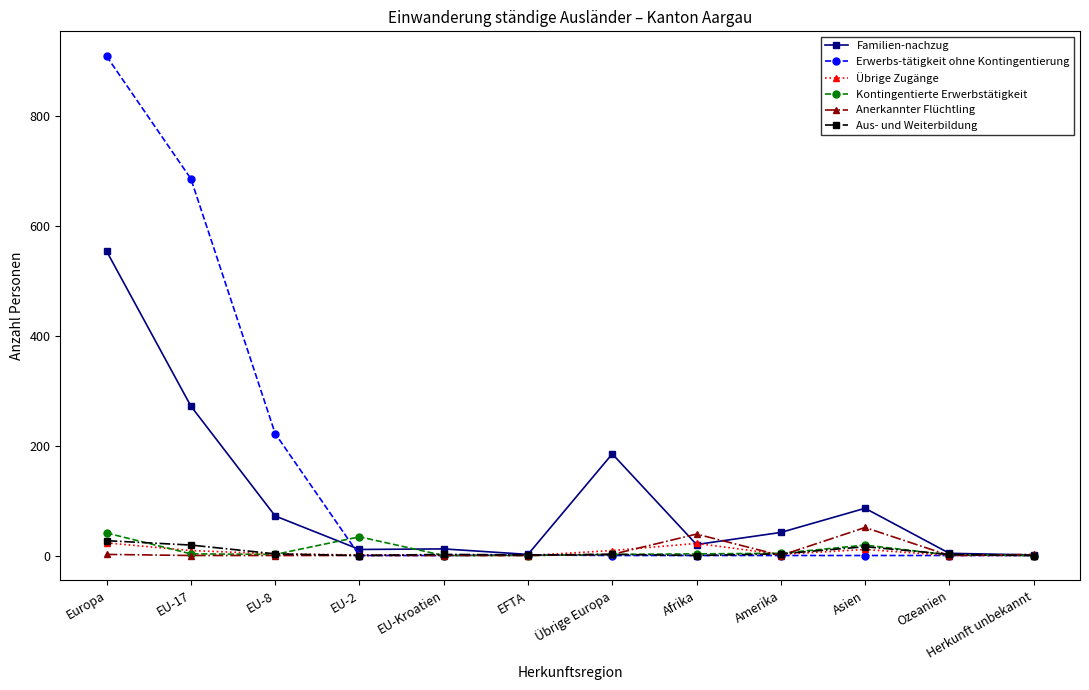

Count the number of categories in the chart.

12